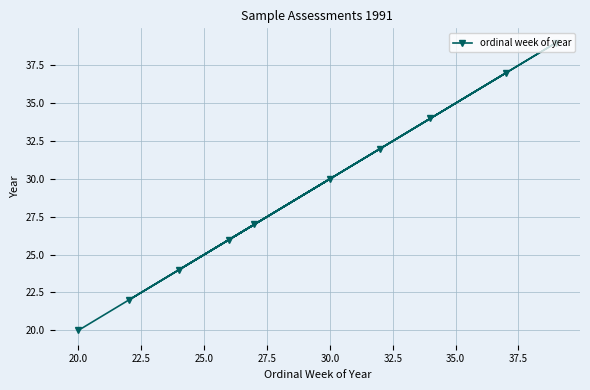

True or false: the data shows 8 at 20.0.

False